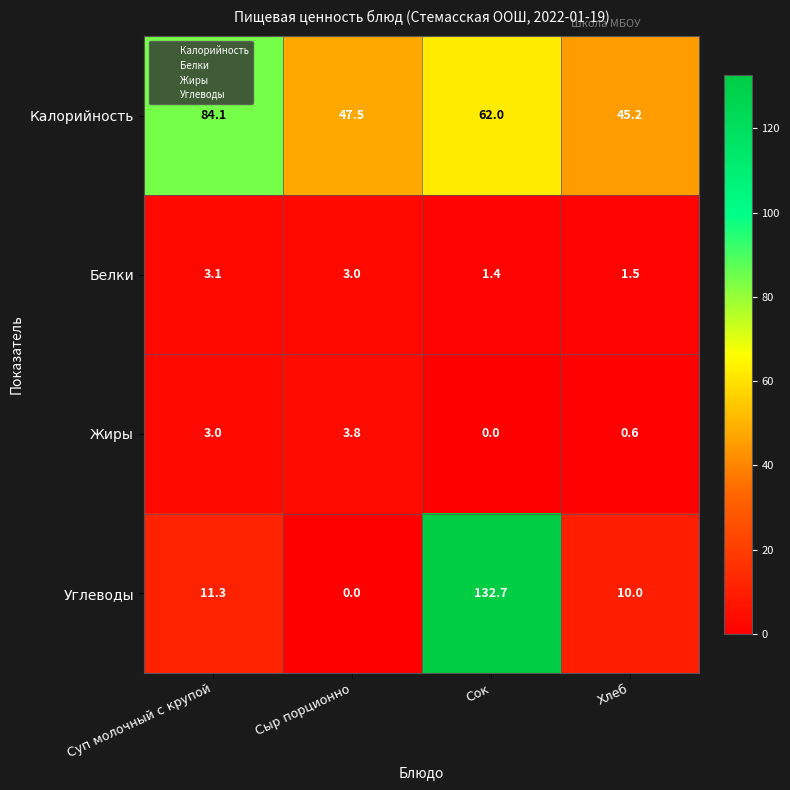

What is the difference between the highest and lowest values at Сок?

132.7